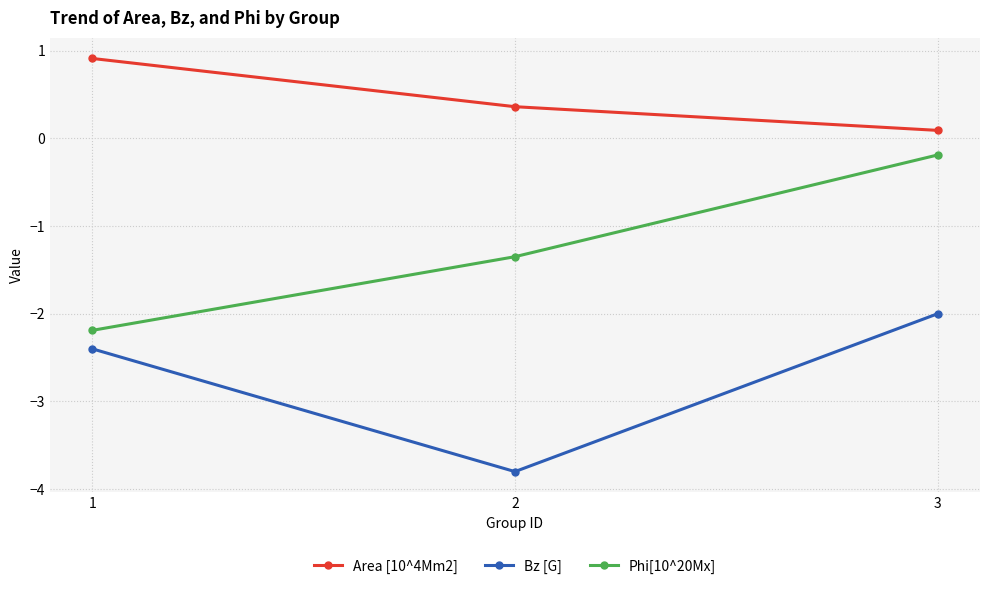

What is the minimum value for Bz [G]?

-3.8